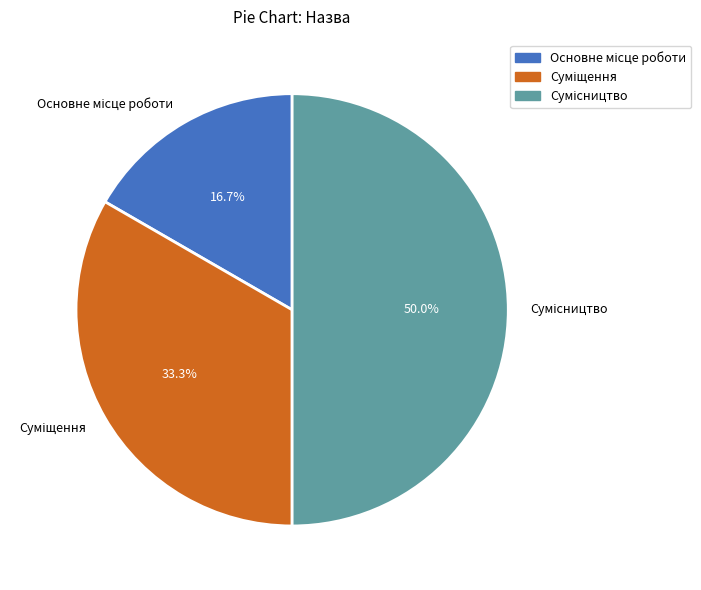

How many slices are in this pie chart?

3